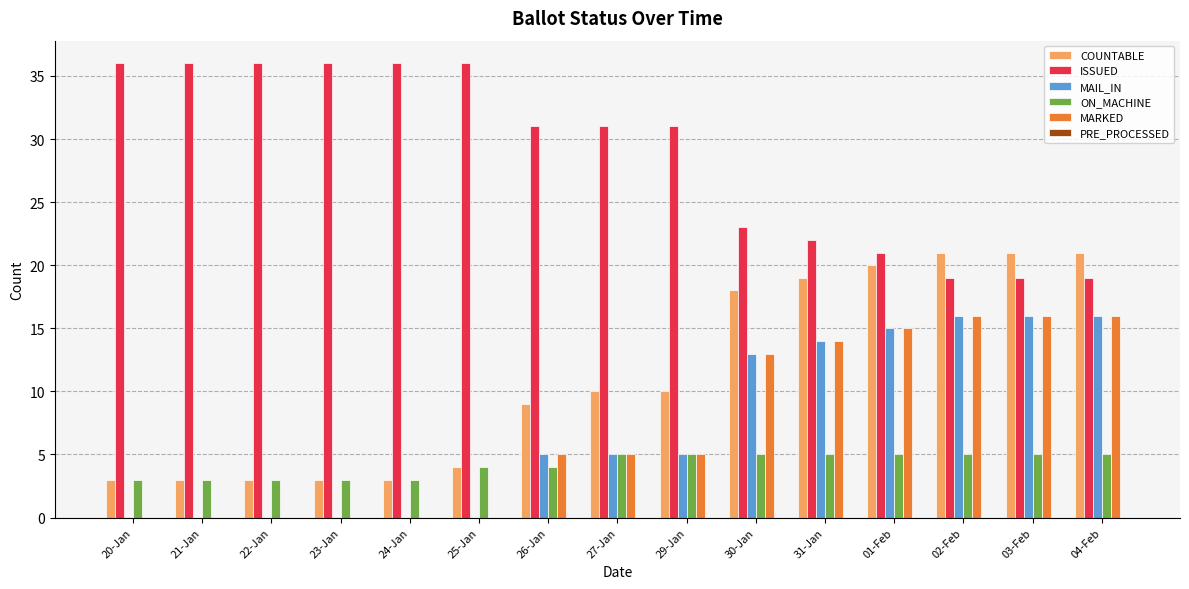

How many data points does each series have?

15